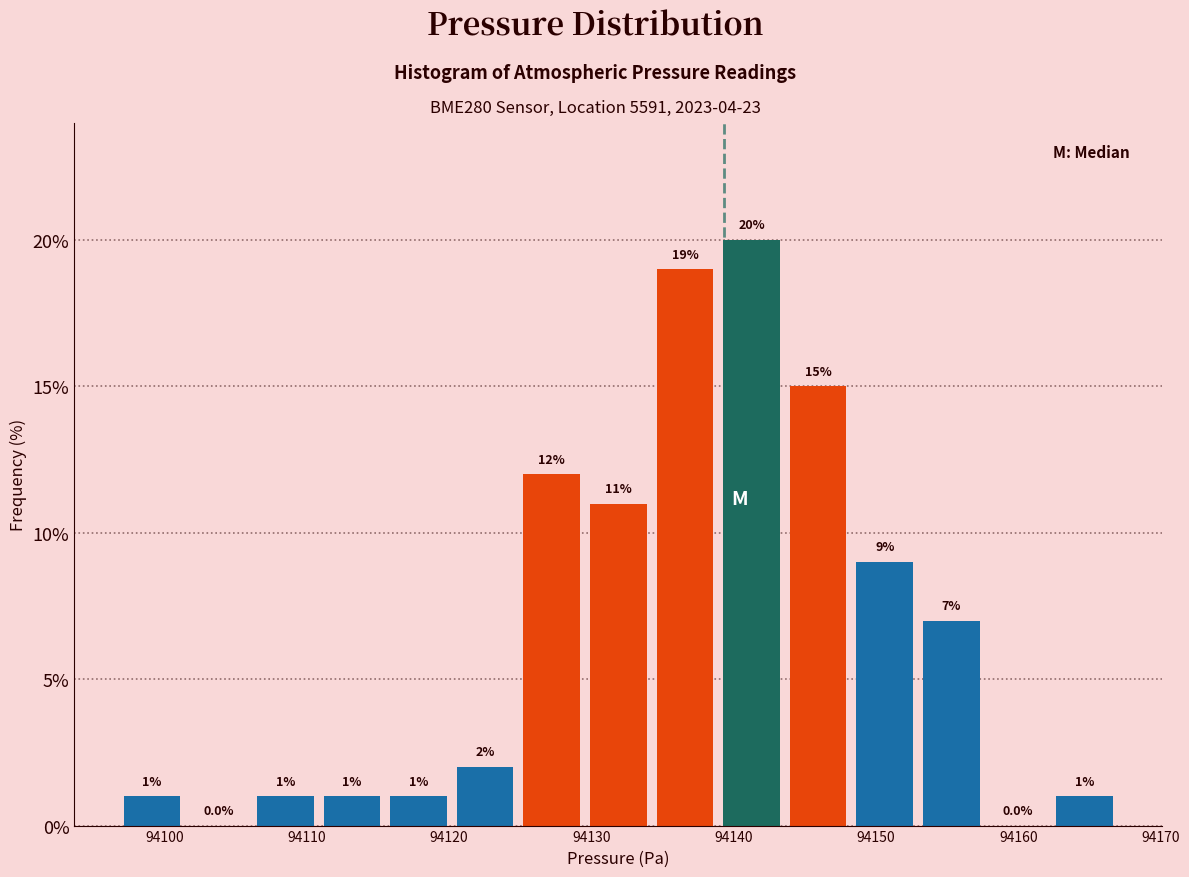

How tall is the bar that spans 94162 to 94167 on the x-axis? The bar edges are not printed on the chart, so give them approximately, as read against the axis.

1.0